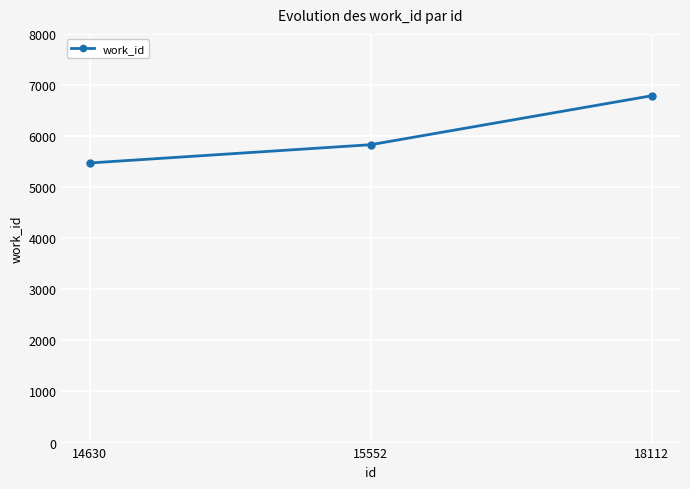

What is the change in value from 14630 to 18112?

+1317